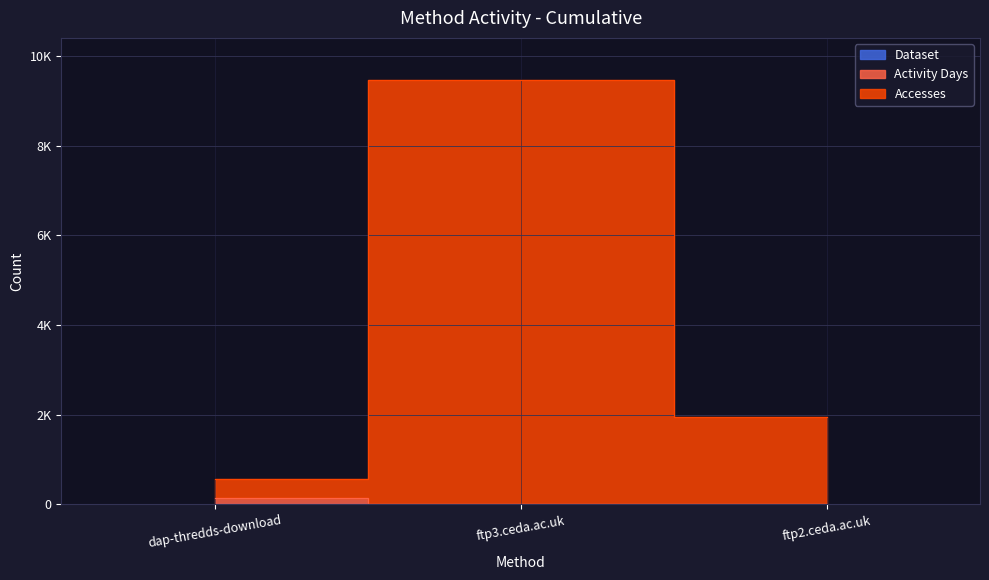

List the labels in order of Activity Days value, largest first.

dap-thredds-download, ftp3.ceda.ac.uk, ftp2.ceda.ac.uk